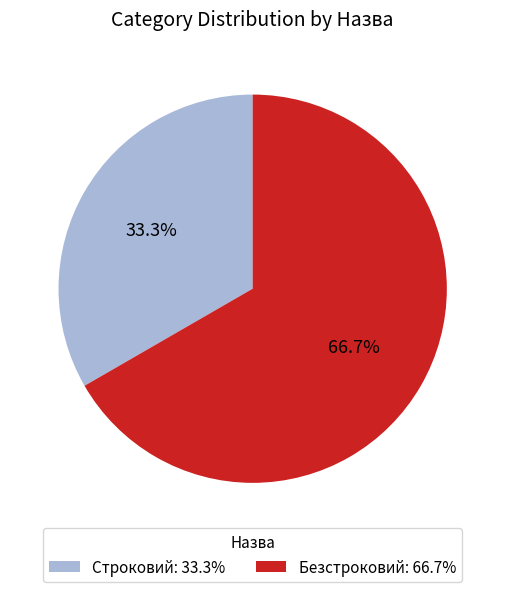

What percentage is the Безстроковий slice, to the nearest percent?

67%